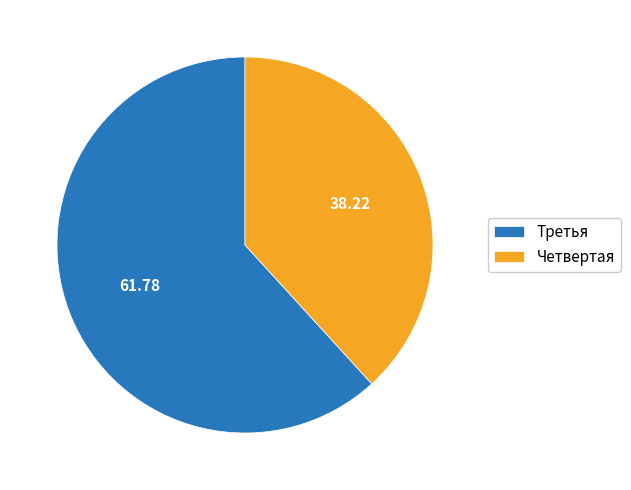

Does Четвертая account for over 50% of the chart?

No